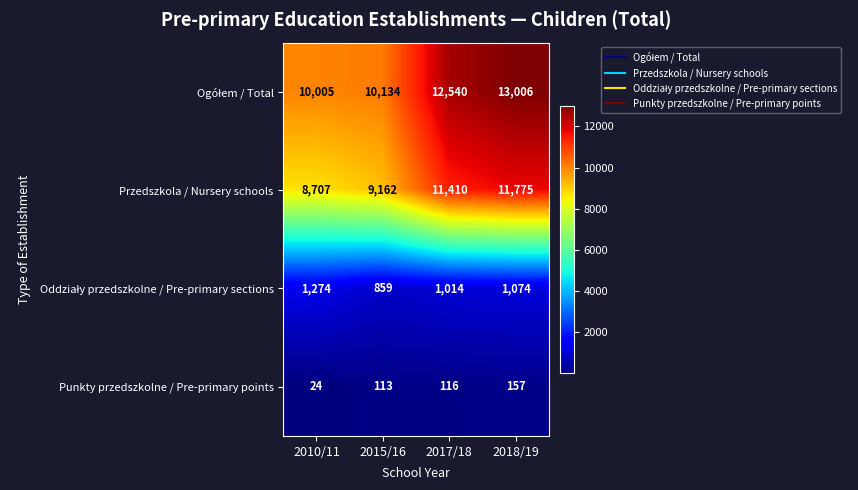

What is the difference between the second highest and second lowest values in the Przedszkola / Nursery schools series?

2248